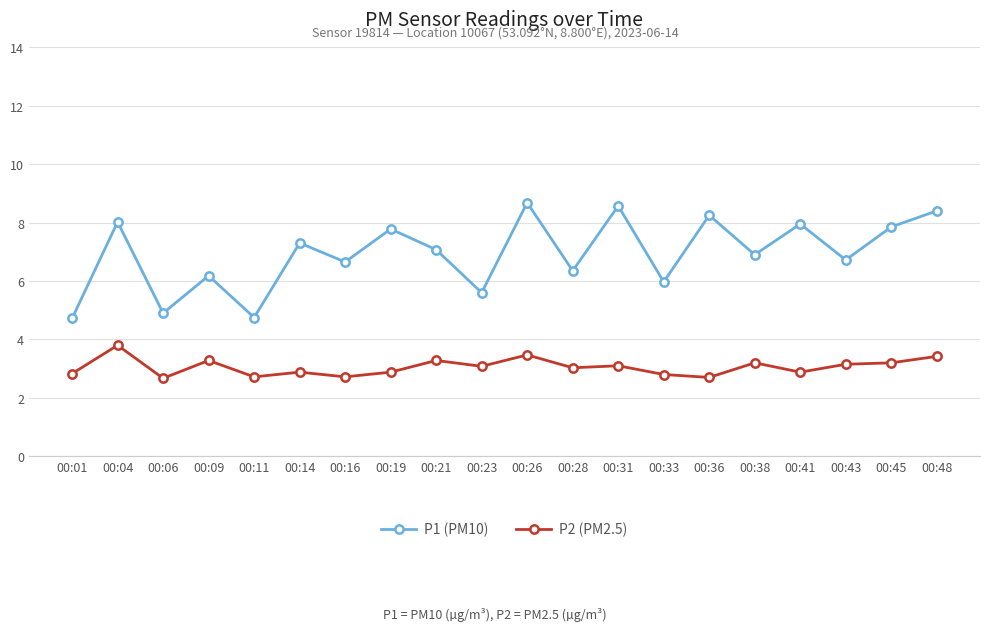

In P2 (PM2.5), how many points are lower than both neighbors (excluding endpoints)?

7